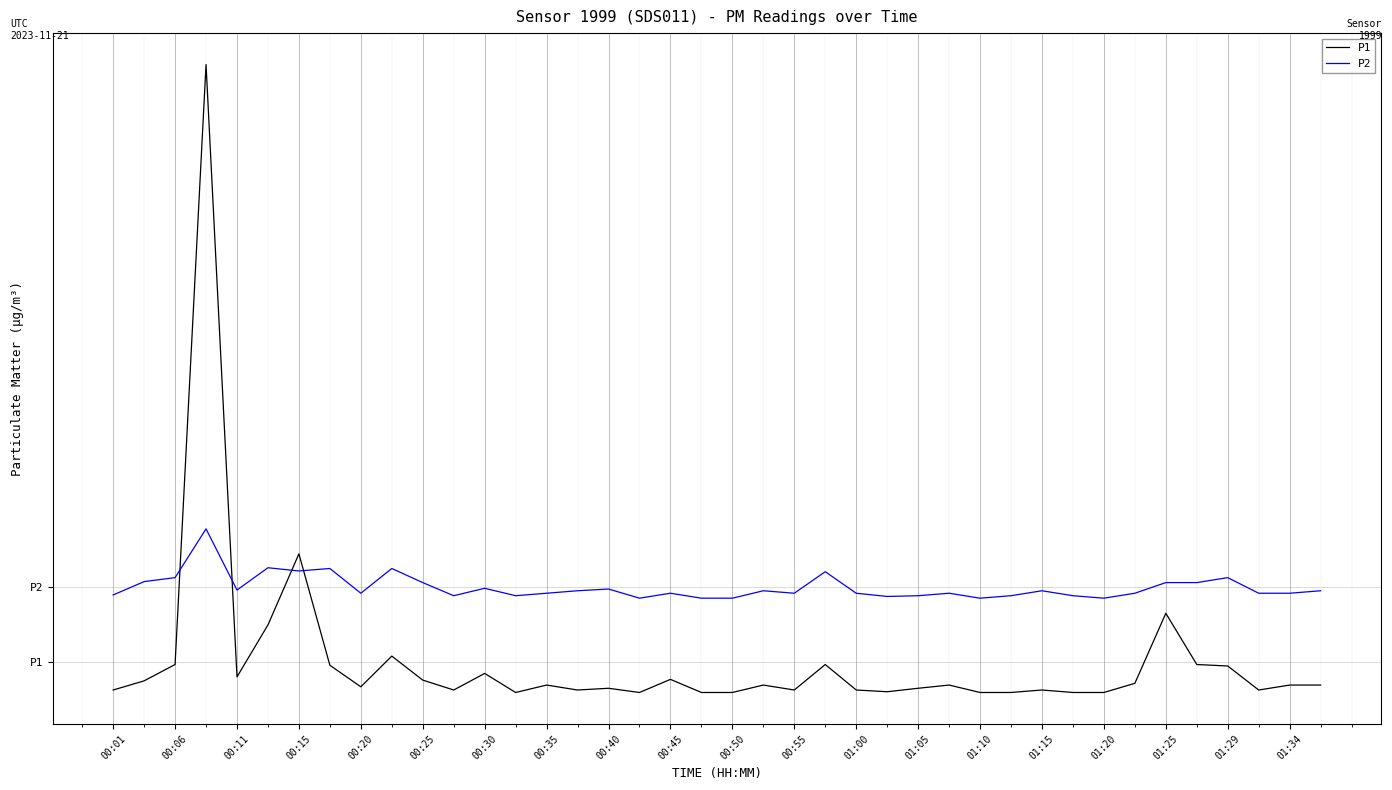

What are all the series names shown in the legend?

P1, P2